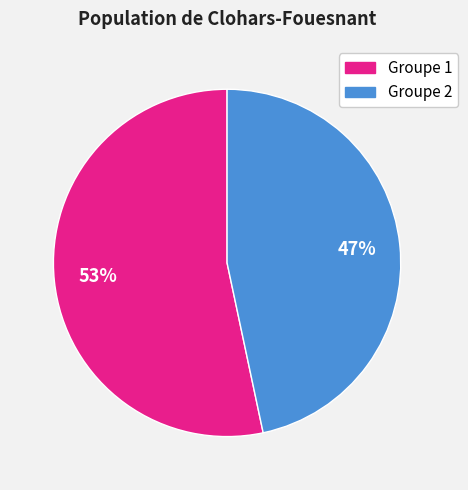

To the nearest percent, what is the average slice percentage?

50%